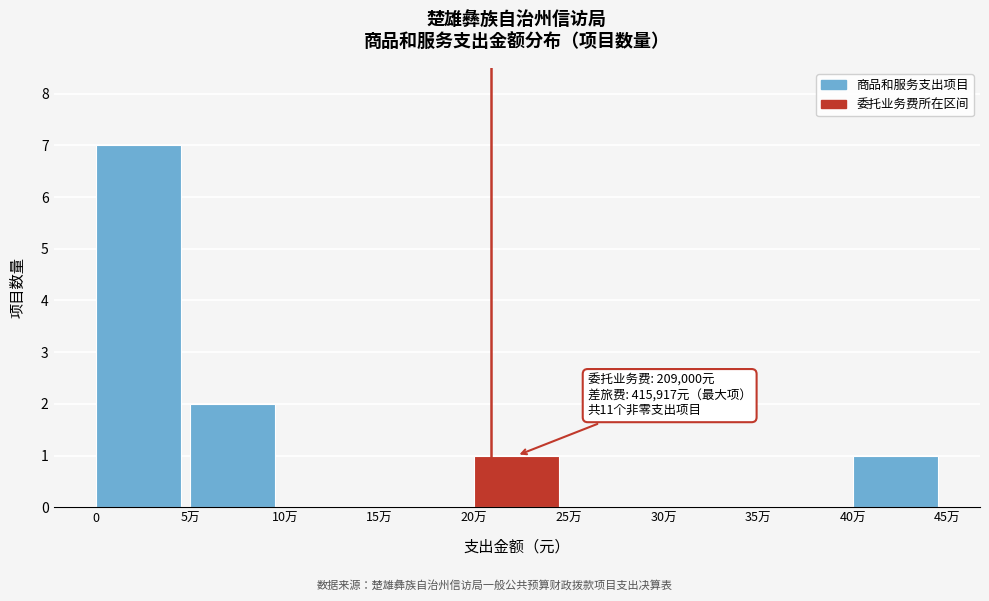

Reading right to left, extract all data points from this chart.

40万=1	35万=0	30万=0	25万=0	20万=1	15万=0	10万=0	5万=2	0=7